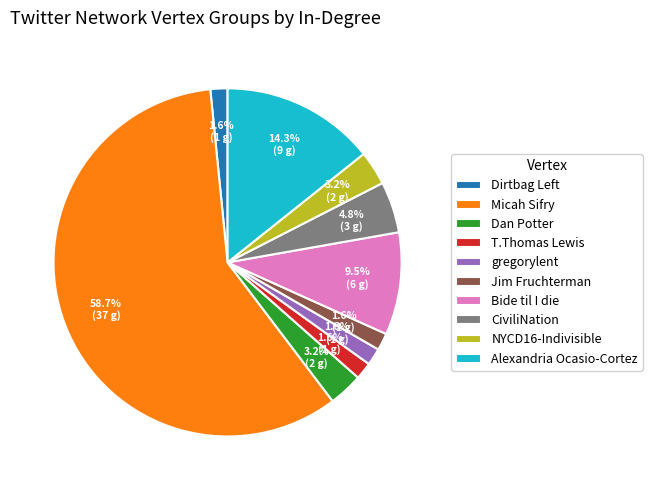

To the nearest percent, what is the average slice percentage?

10%